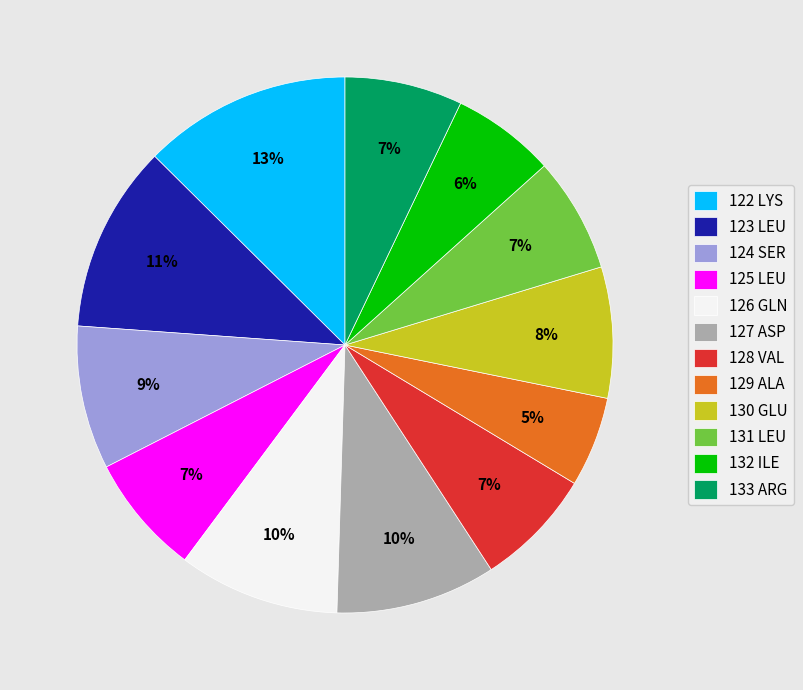

Between 127 ASP and 131 LEU, which is larger?

127 ASP